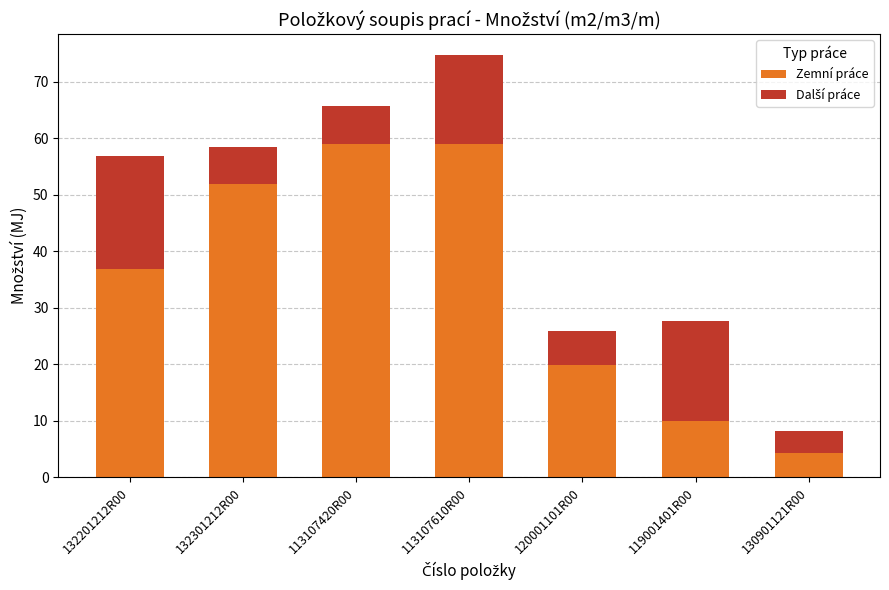

What is the difference between the Zemní práce values at 132201212R00 and 113107420R00?

22.1